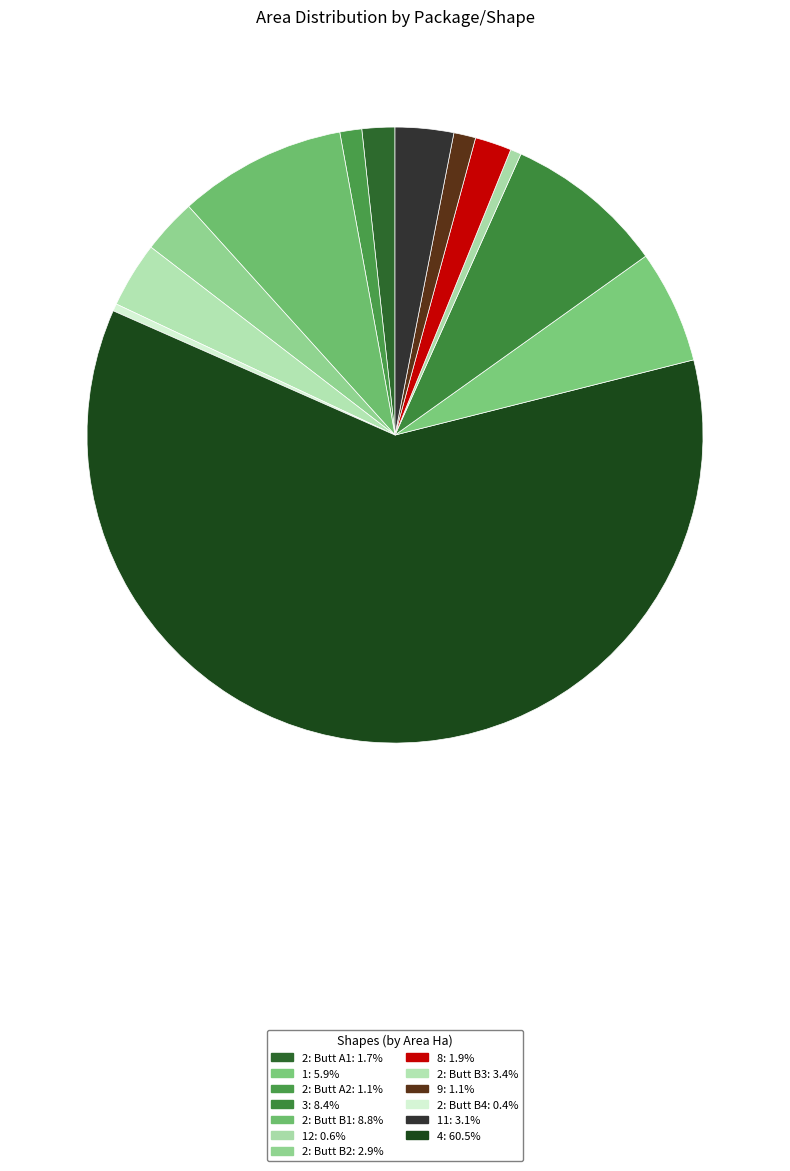

How many slices are in this pie chart?

13